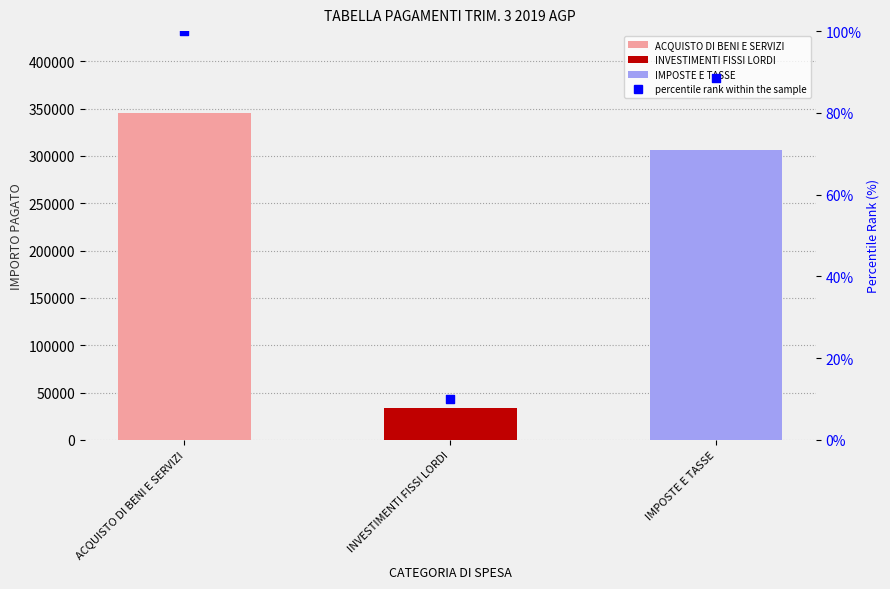

Which series reaches the minimum Y coordinate?

percentile rank within the sample